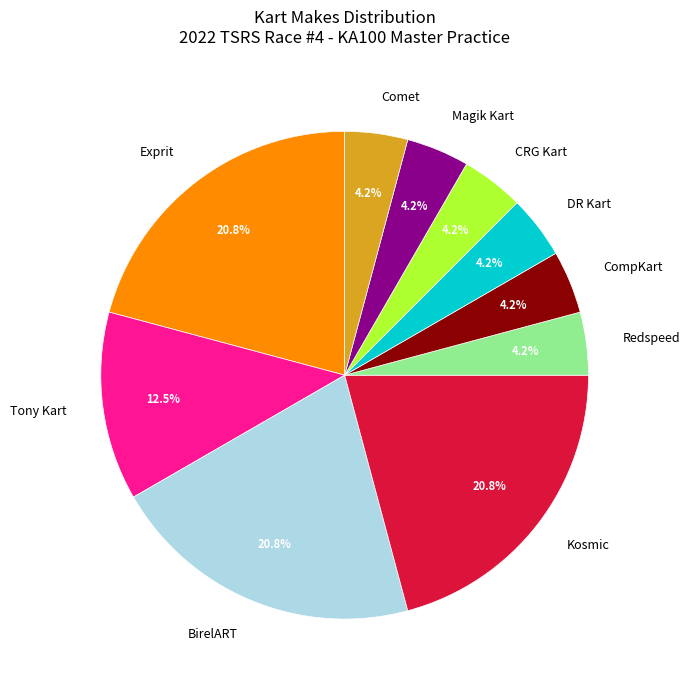

Which has a higher value, Kosmic or DR Kart?

Kosmic